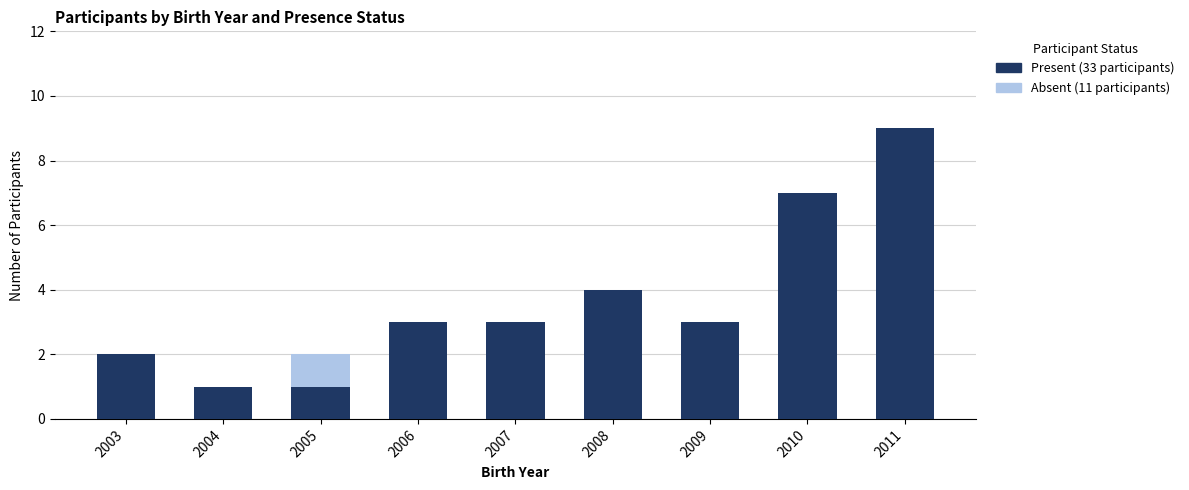

What is the difference between the second highest and second lowest values in the Absent series?

2